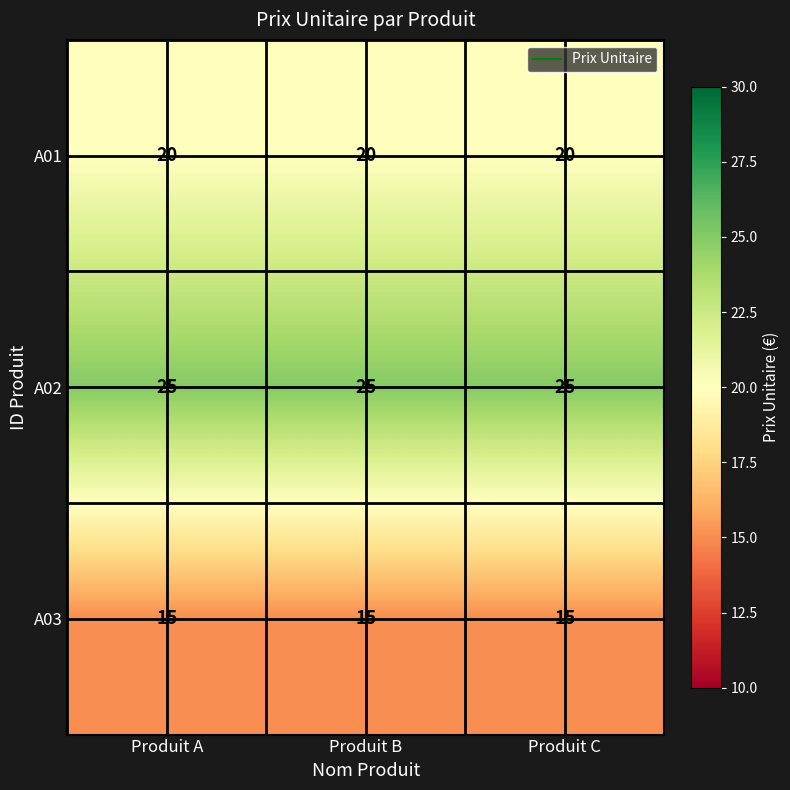

True or false: A01 has a value of 20 at Produit B.

True